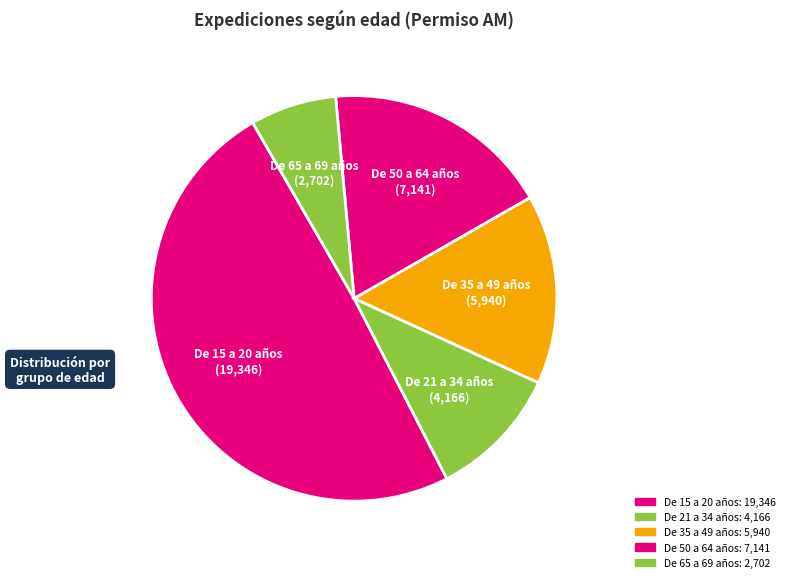

How many segments does this pie chart have?

5